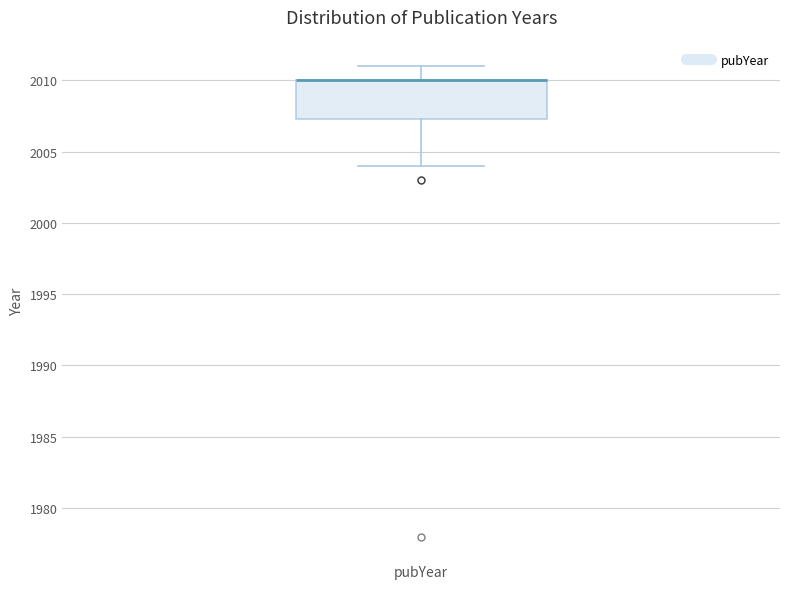

Where does the upper whisker of the box for pubYear end on the y-axis? The values are not printed on the chart, so give them approximately, as read against the axis.

2011.0